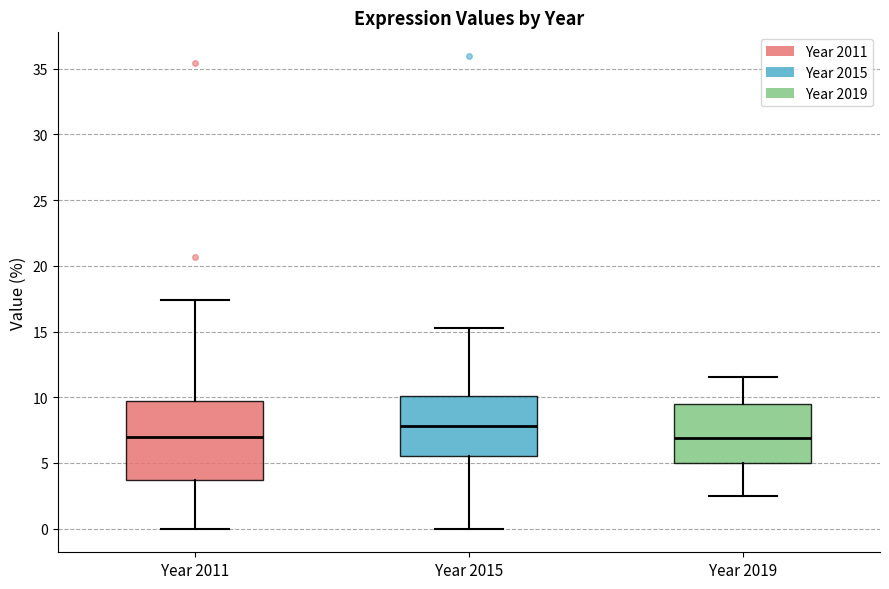

Reading left to right, read every box against the y-axis: the position of its median line, the range the box covers, and the ends of its whiskers. The values are not printed on the chart, so give them approximately, as read against the axis.

Year 2011: median 7.0, box 3.5 to 9.5, whiskers 0.0 to 17.5
Year 2015: median 8.0, box 5.5 to 10.0, whiskers 0.0 to 15.5
Year 2019: median 7.0, box 5.0 to 9.5, whiskers 2.5 to 11.5